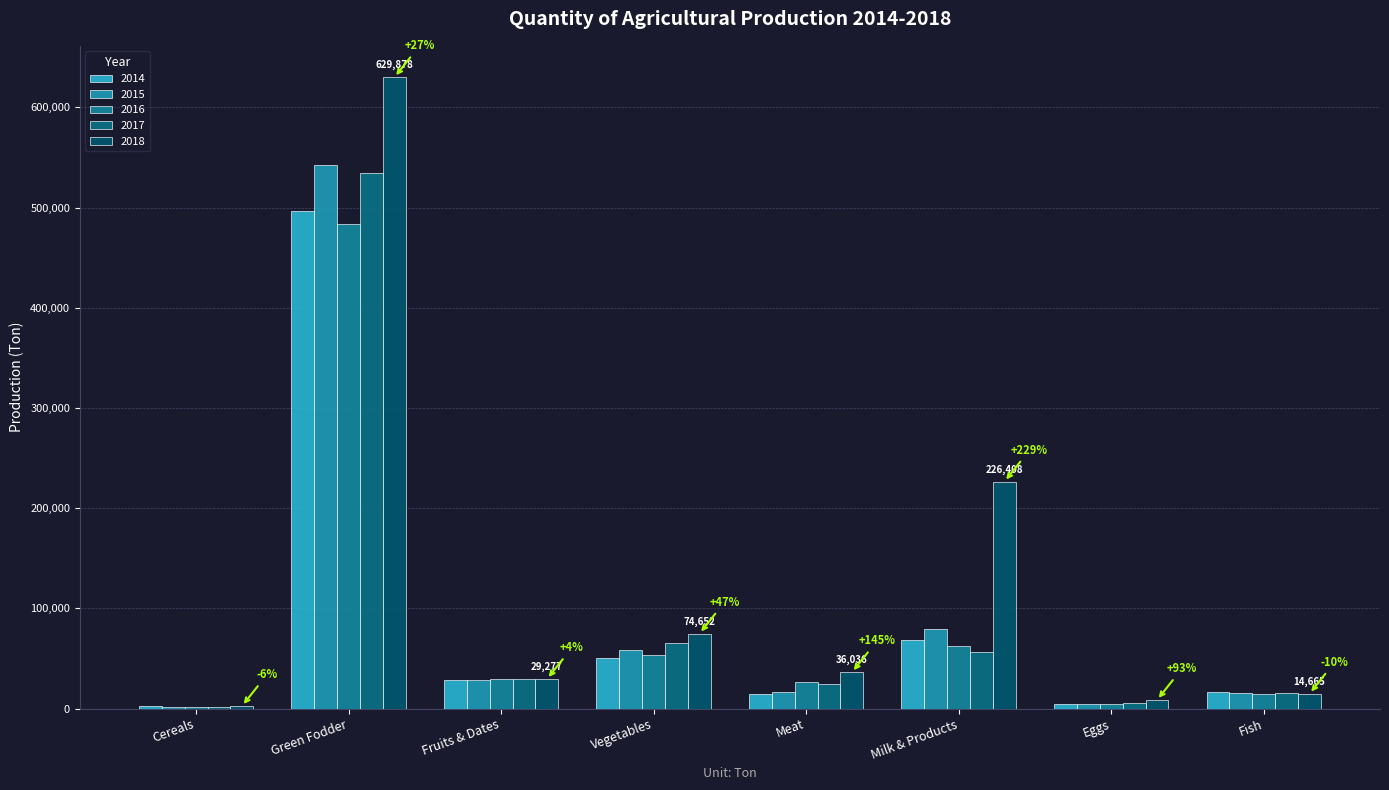

What is the label of the 1st bar from the right?

Fish